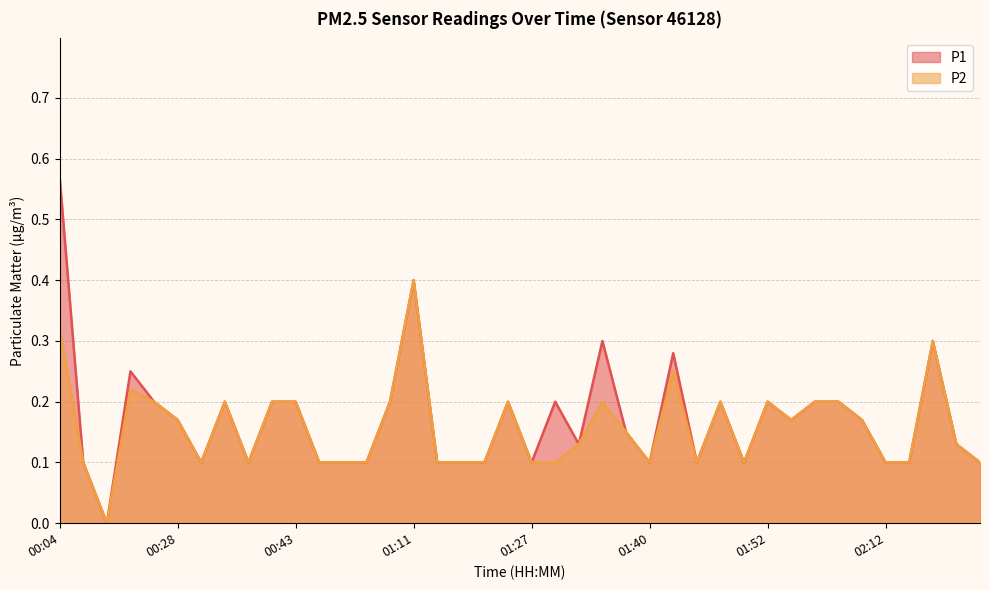

What is the average value of the P2 series?

0.2